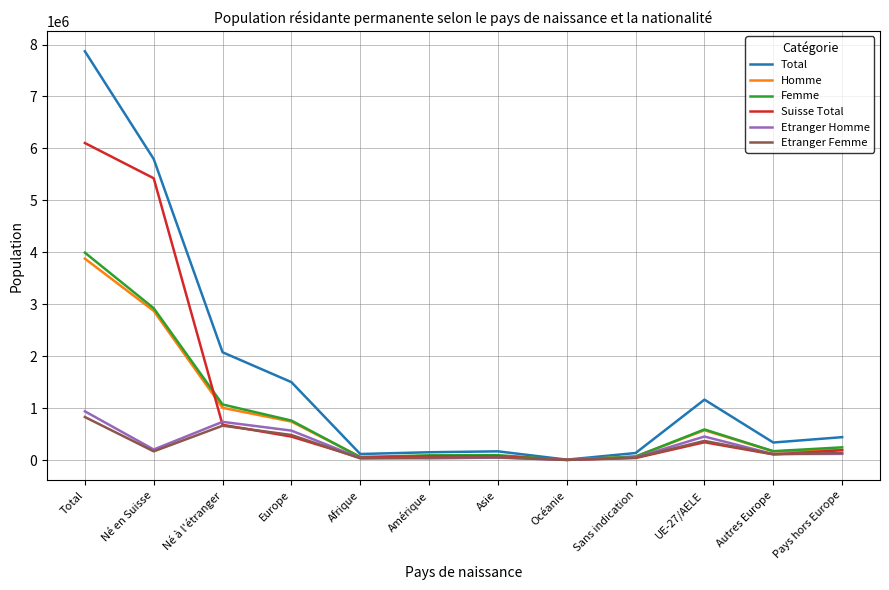

Which series has the widest spread of values?

Total